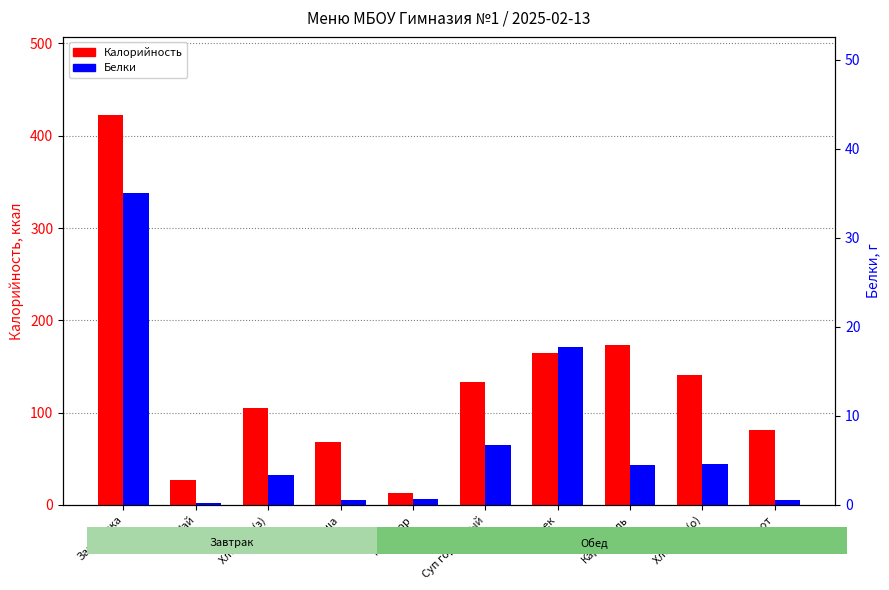

What is the highest value of the Калорийность series?

422.6